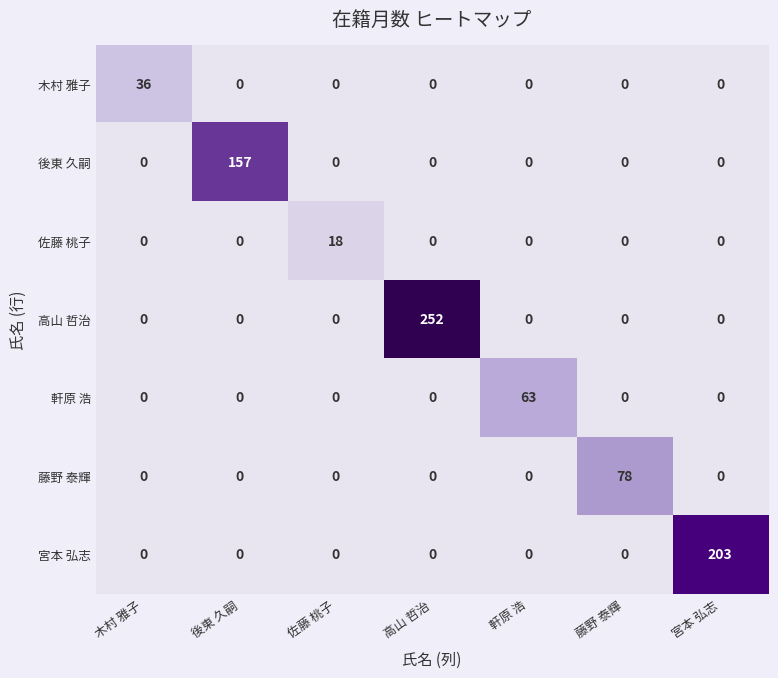

What is the spread (max minus min) of values at 軒原 浩?

63